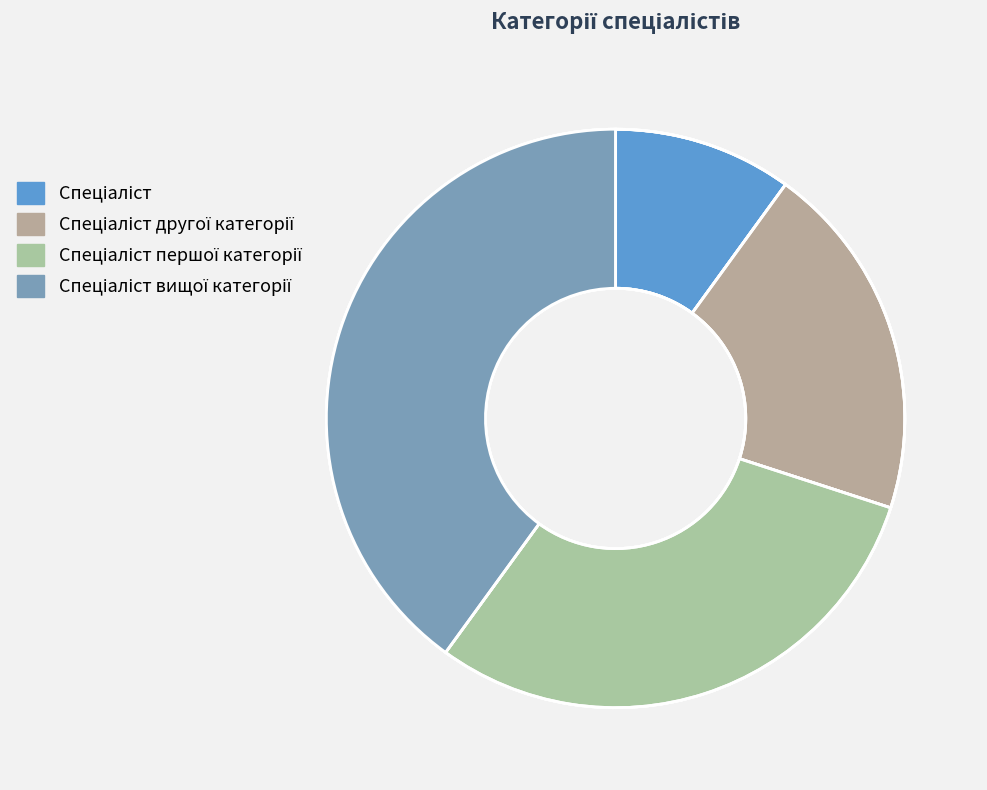

Do Спеціаліст першої категорії and Спеціаліст другої категорії together represent more than half of the pie?

No